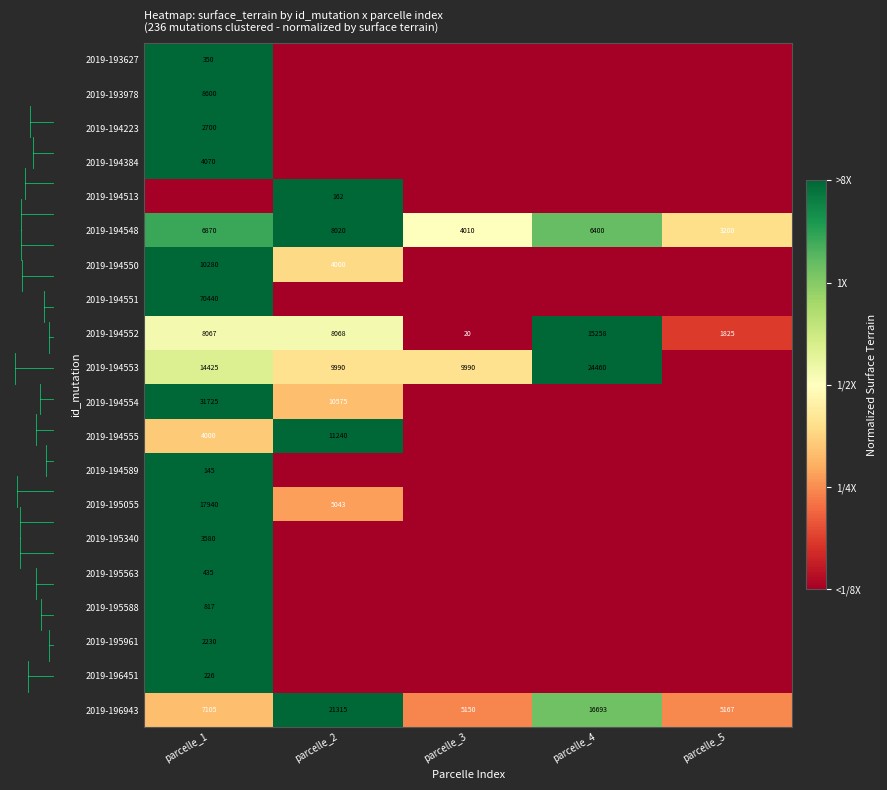

What is the average value of the 2019-194548 series?

5700